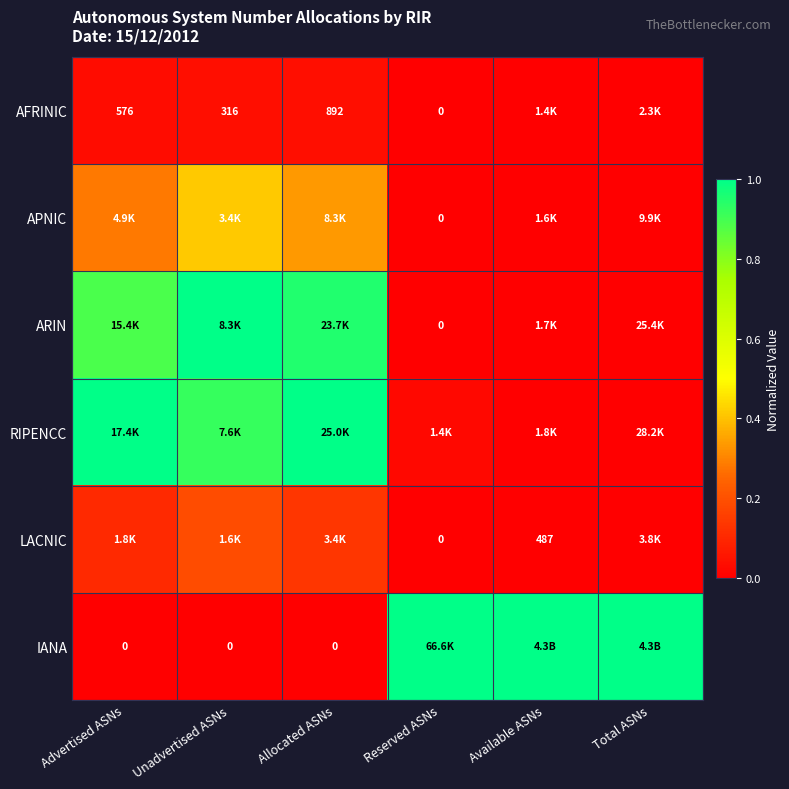

Between Allocated ASNs and Total ASNs, which series saw the biggest shift?

IANA